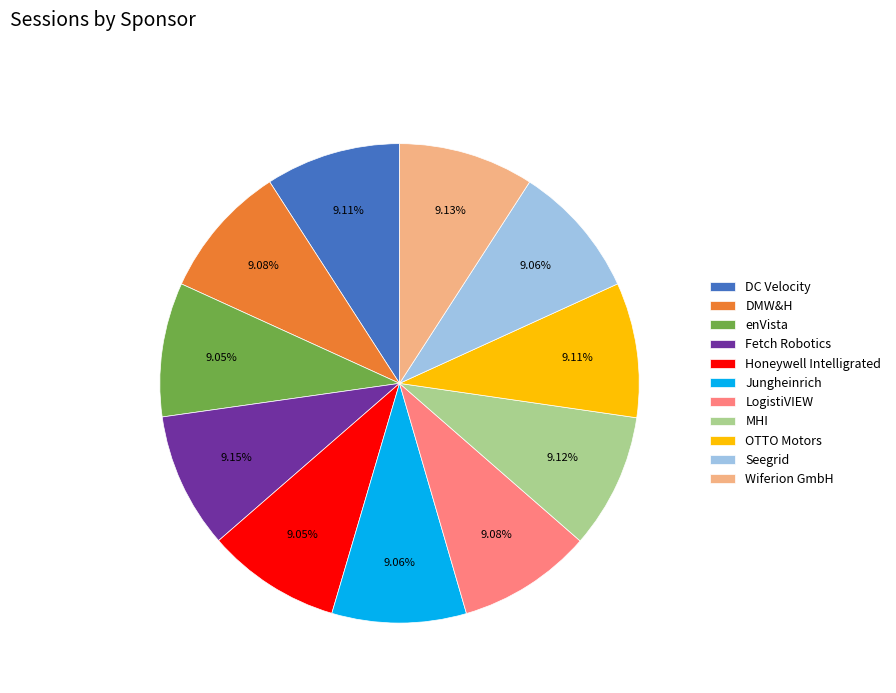

What percentage is the Jungheinrich slice, to the nearest percent?

9%